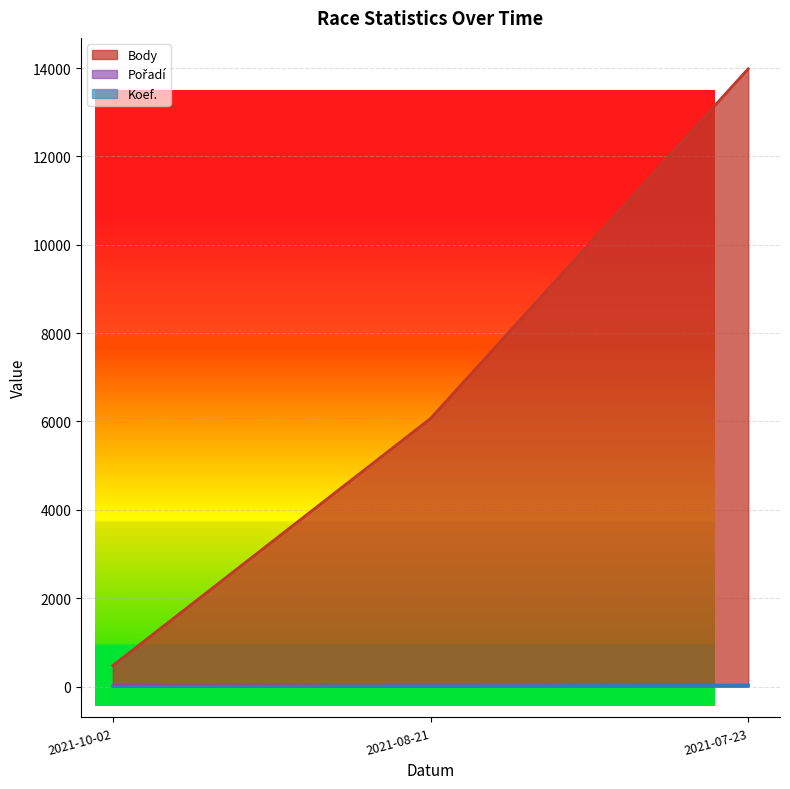

List the series in order of their peak value, lowest first.

Koef., Pořadí, Body